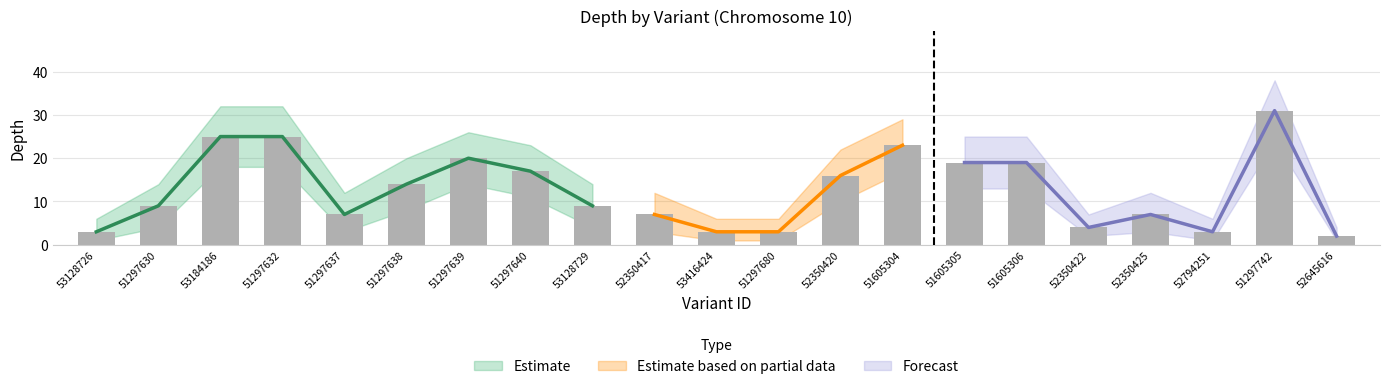

The chart shows a value of 3 at 51297680. True or false?

True